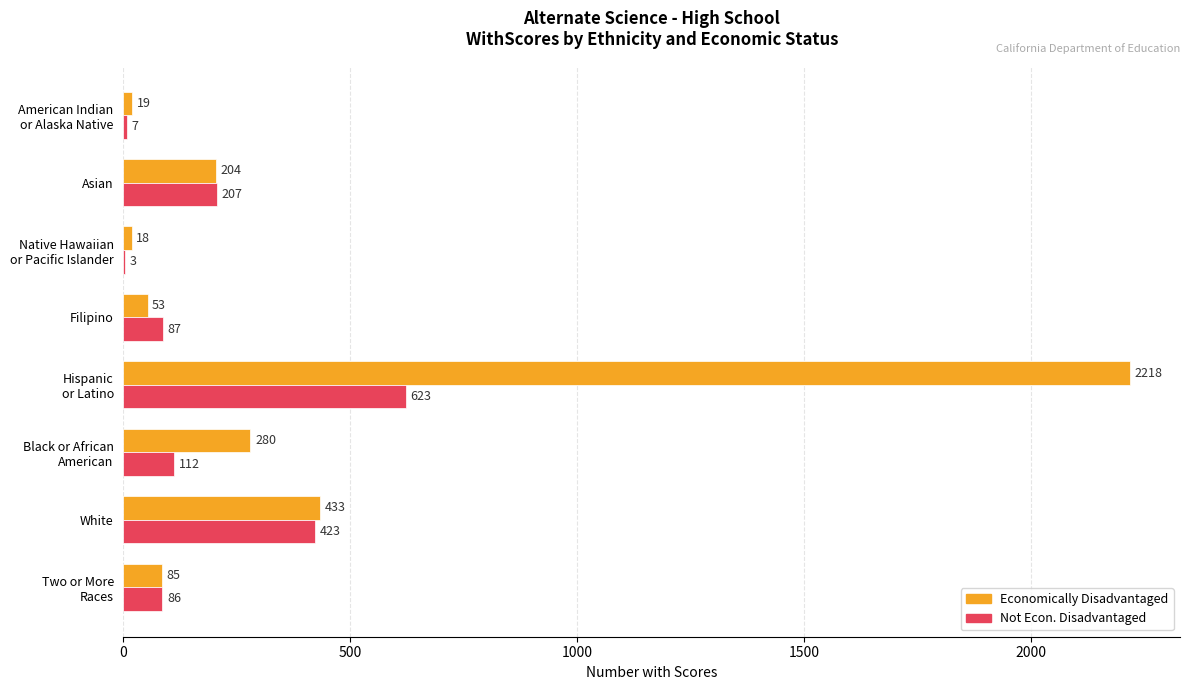

Which series has the largest total across all categories?

Economically Disadvantaged